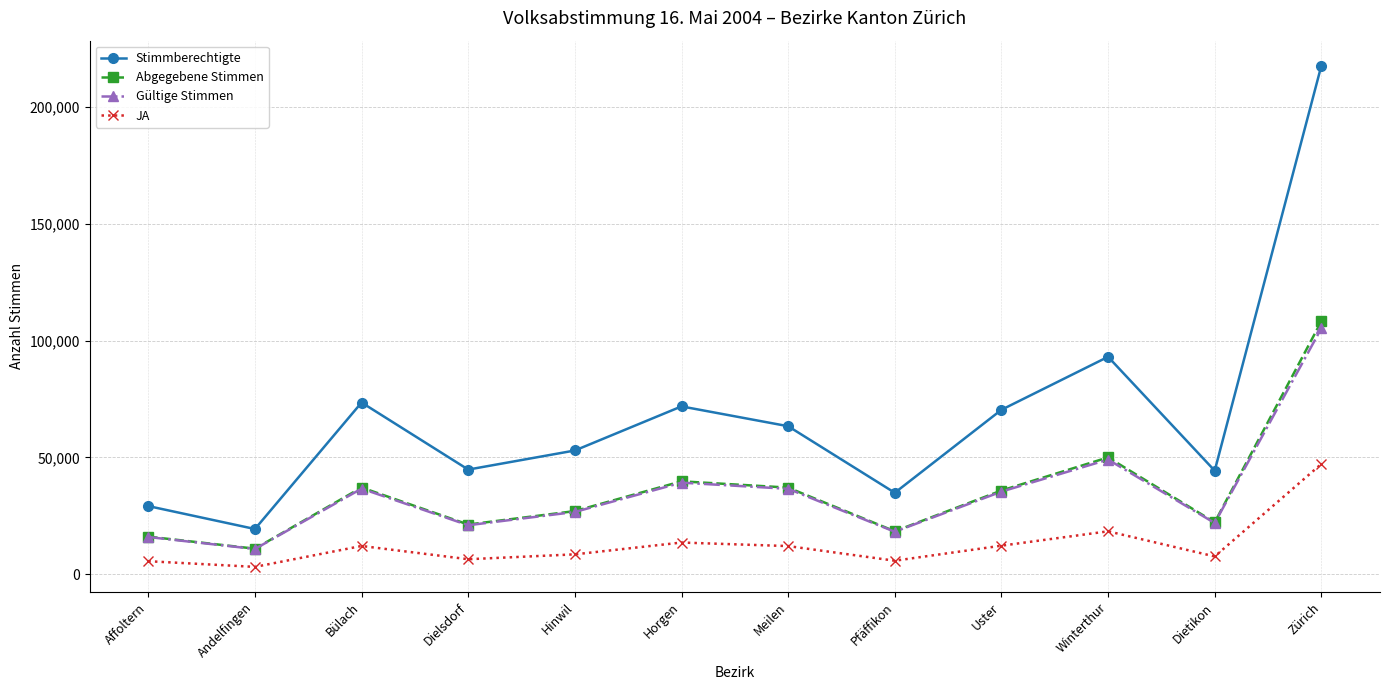

What is the spread (max minus min) of values at Pfäffikon?

29076